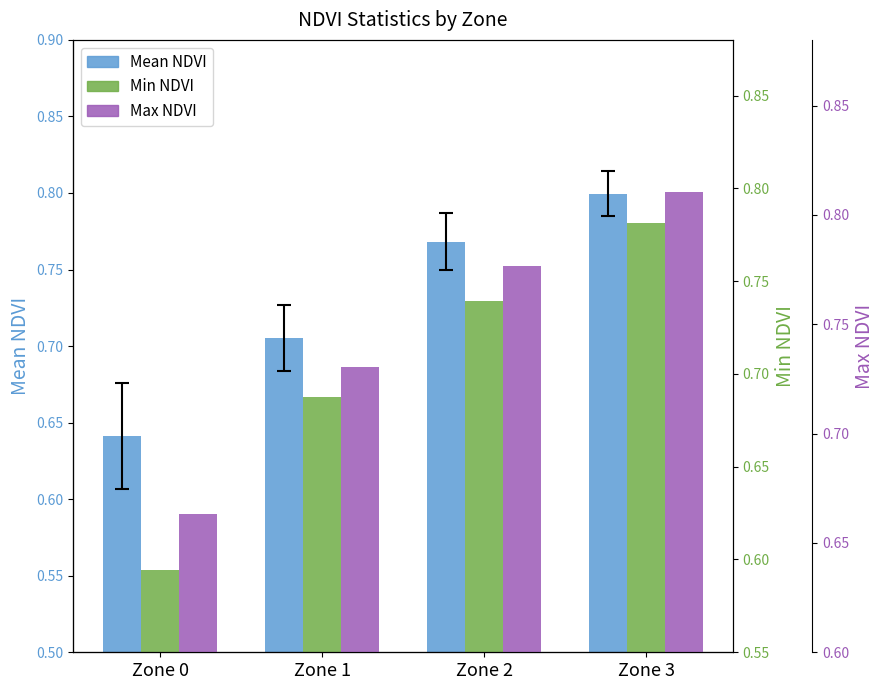

Which has a higher value, Zone 1 or Zone 2?

Zone 2